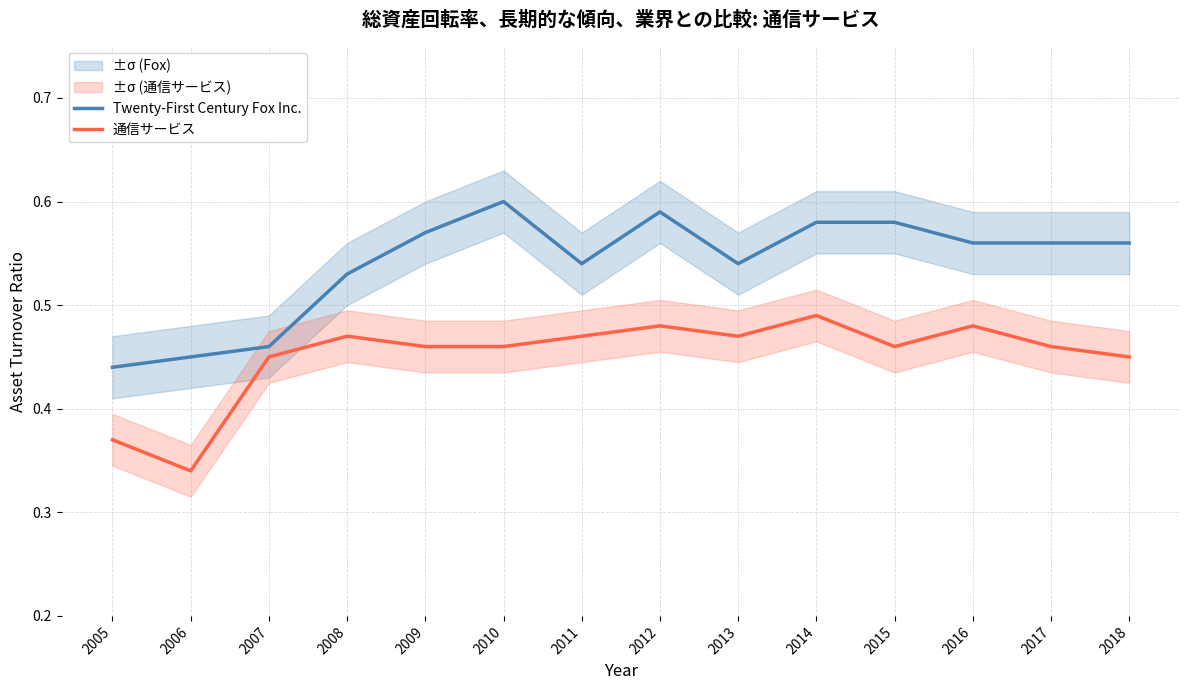

Rank the categories by 通信サービス value from lowest to highest.

2006, 2005, 2007, 2018, 2009, 2010, 2015, 2017, 2008, 2011, 2013, 2012, 2016, 2014